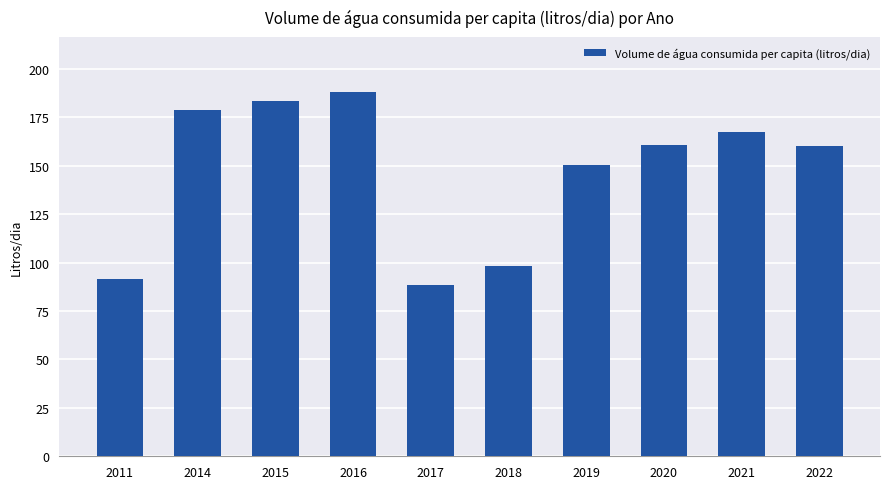

What is the average value?

146.7